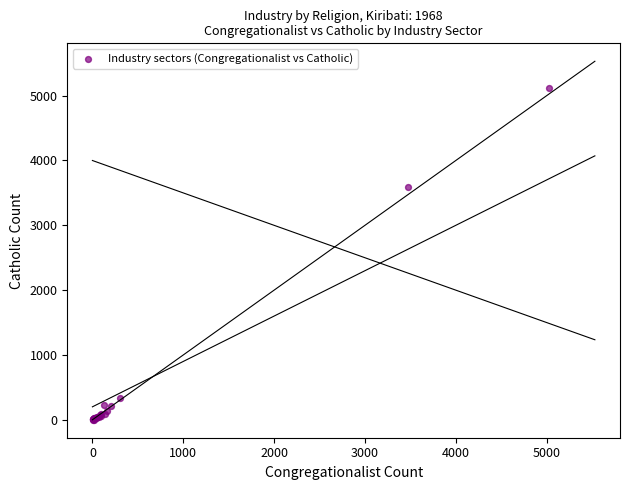

What Y value in the scatter plot is closest to 2558?

3586